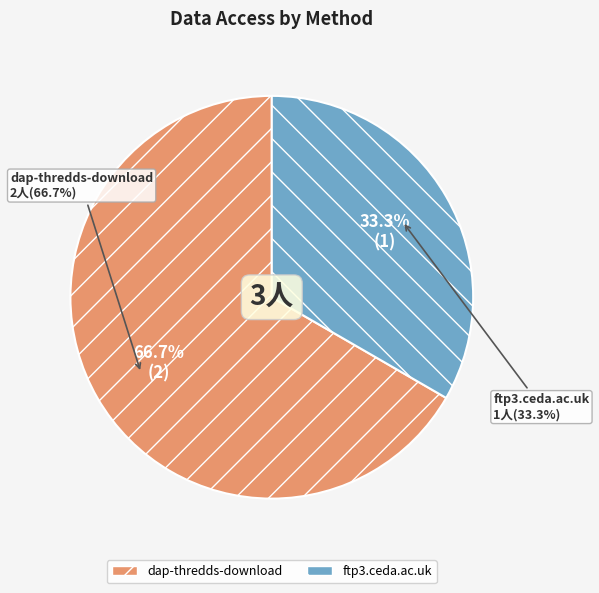

What is the change in value from dap-thredds-download to ftp3.ceda.ac.uk?

-1